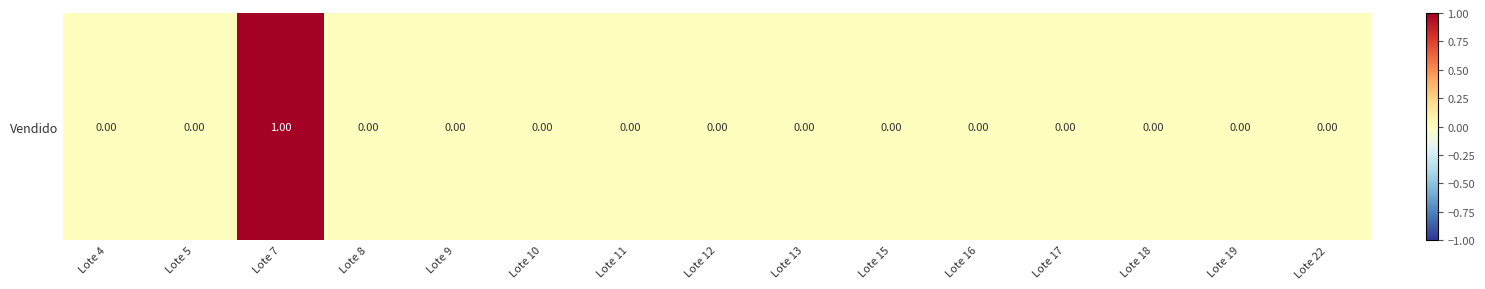

Reading left to right, extract all data points from this chart.

Lote 4=0	Lote 5=0	Lote 7=1	Lote 8=0	Lote 9=0	Lote 10=0	Lote 11=0	Lote 12=0	Lote 13=0	Lote 15=0	Lote 16=0	Lote 17=0	Lote 18=0	Lote 19=0	Lote 22=0